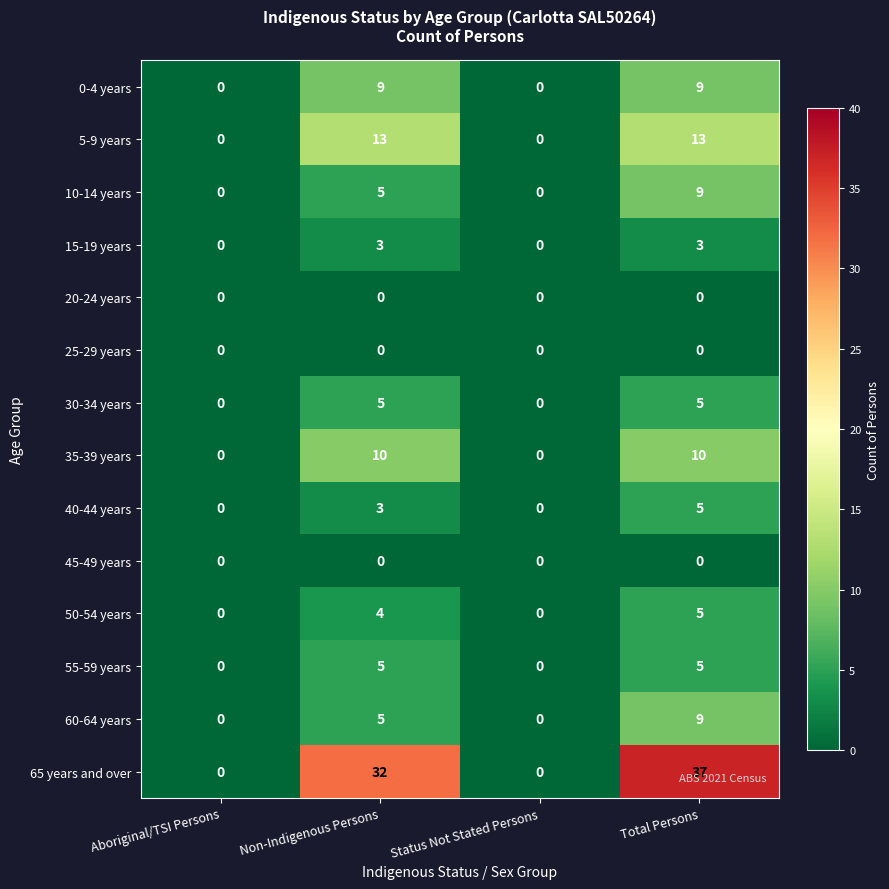

The value of 15-19 years at Total Persons is 5. True or false?

False